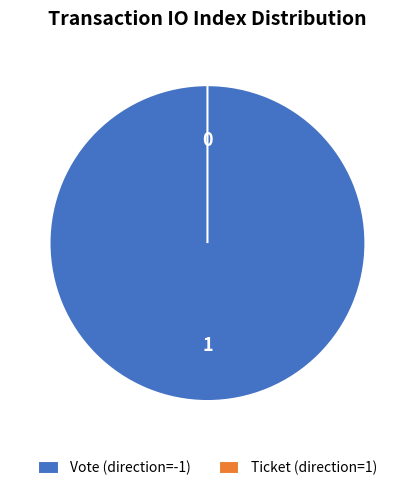

Is Vote (direction=-1) the majority of the pie?

Yes